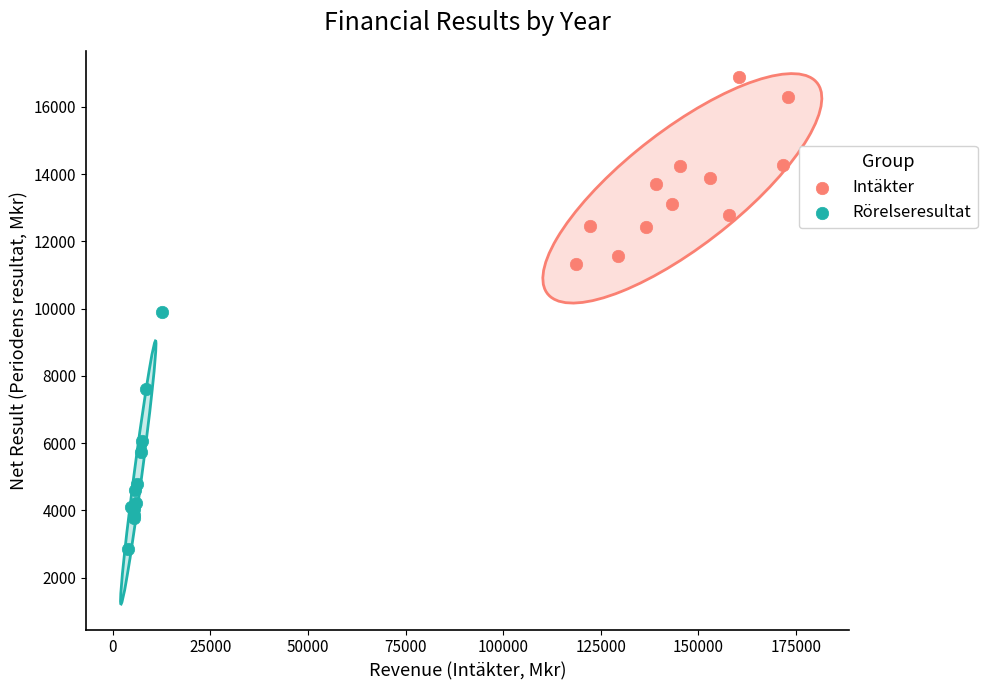

Which series reaches the minimum Y coordinate?

Rörelseresultat